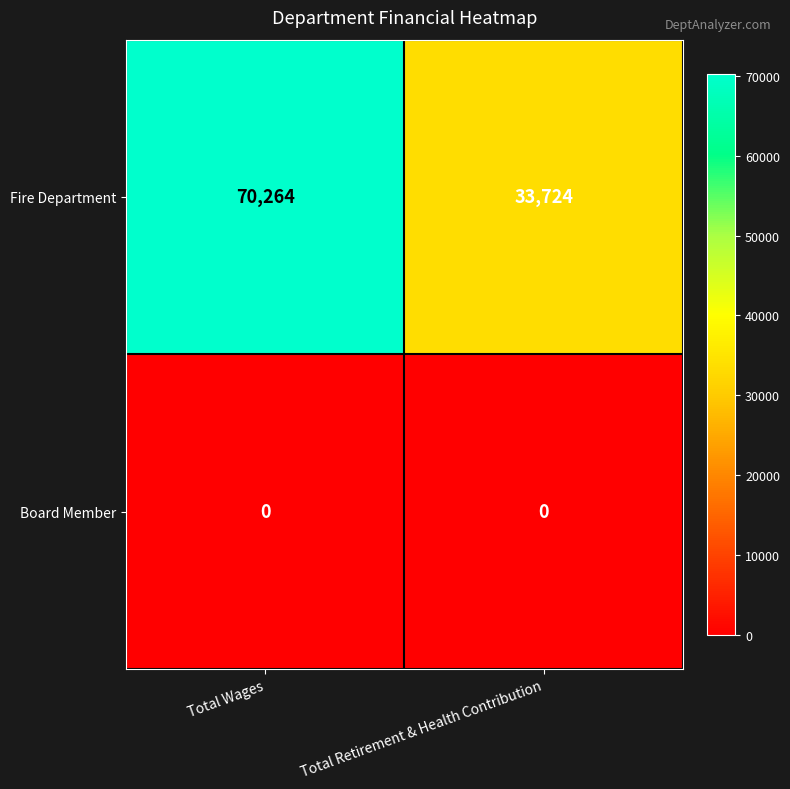

Which series has the largest total across all categories?

Fire Department